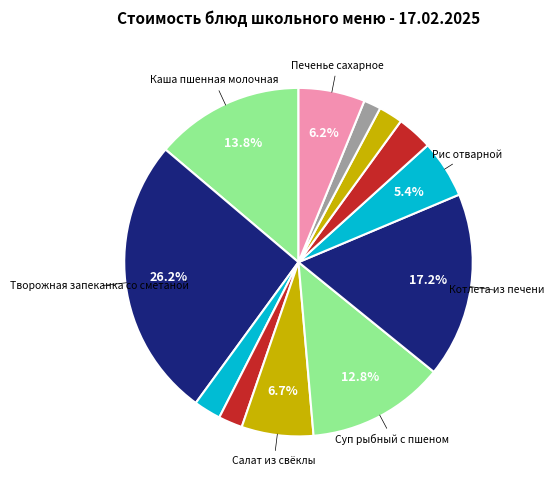

Rank the categories by value from lowest to highest.

Хлеб ржаной, Хлеб пшеничный (завтрак), Хлеб пшеничный (обед), Чай с сахаром, Кисель витаминизированный, Рис отварной, Печенье сахарное, Салат из свёклы, Суп рыбный с пшеном, Каша пшенная молочная, Котлета из печени, Творожная запеканка со сметаной